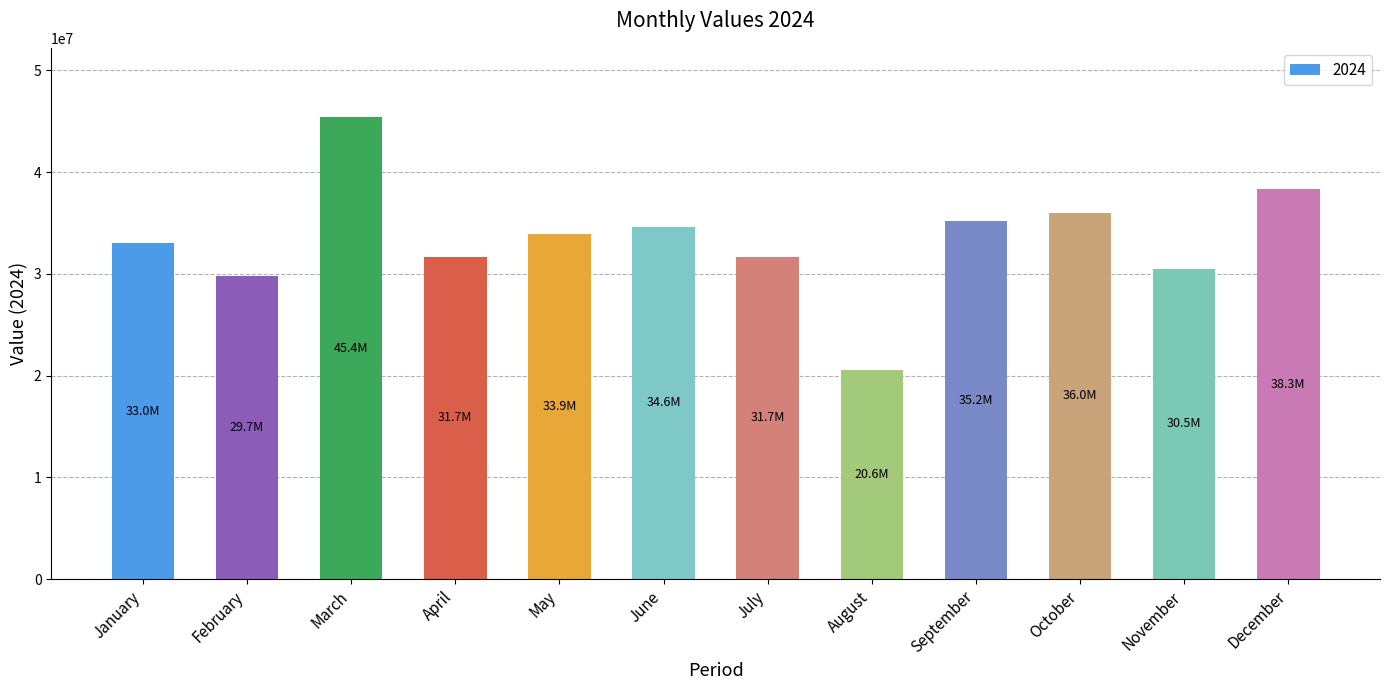

True or false: the data shows 43070459 at January.

False